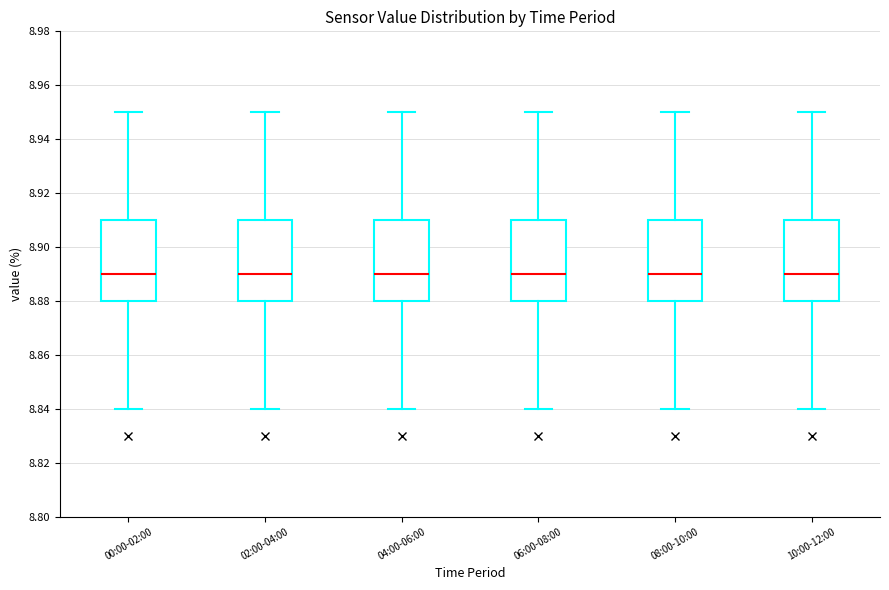

Reading left to right, transcribe this box plot: for each box, give where its median line is, the range the box spans, and where its two whiskers end, as read against the y-axis. The values are not printed on the chart, so give them approximately, as read against the axis.

00:00-02:00: median 8.89, box 8.88 to 8.91, whiskers 8.84 to 8.95
02:00-04:00: median 8.89, box 8.88 to 8.91, whiskers 8.84 to 8.95
04:00-06:00: median 8.89, box 8.88 to 8.91, whiskers 8.84 to 8.95
06:00-08:00: median 8.89, box 8.88 to 8.91, whiskers 8.84 to 8.95
08:00-10:00: median 8.89, box 8.88 to 8.91, whiskers 8.84 to 8.95
10:00-12:00: median 8.89, box 8.88 to 8.91, whiskers 8.84 to 8.95